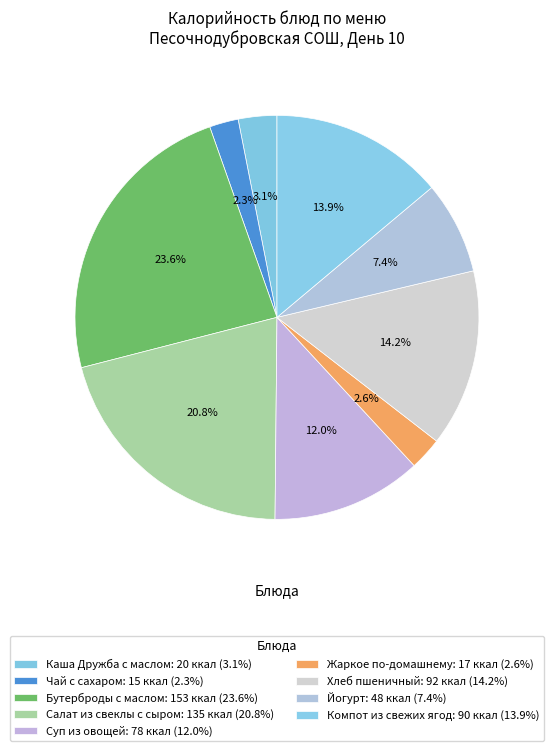

To the nearest percent, what is the combined percentage of Суп из овощей and Хлеб пшеничный?

26%